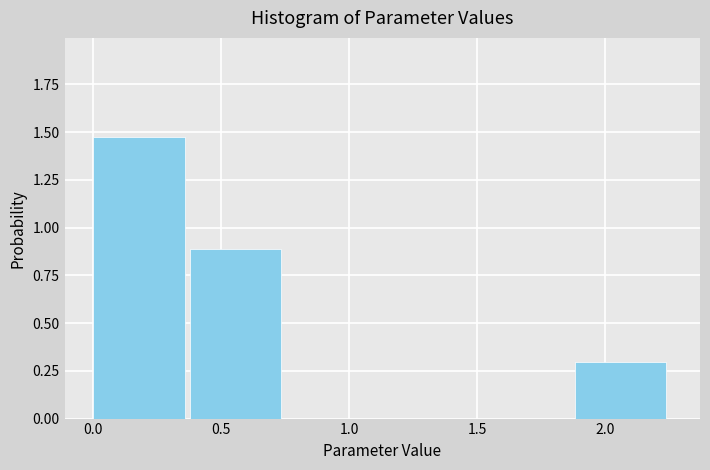

Over which range of the x-axis is the bar tallest?

0.00 to 0.40